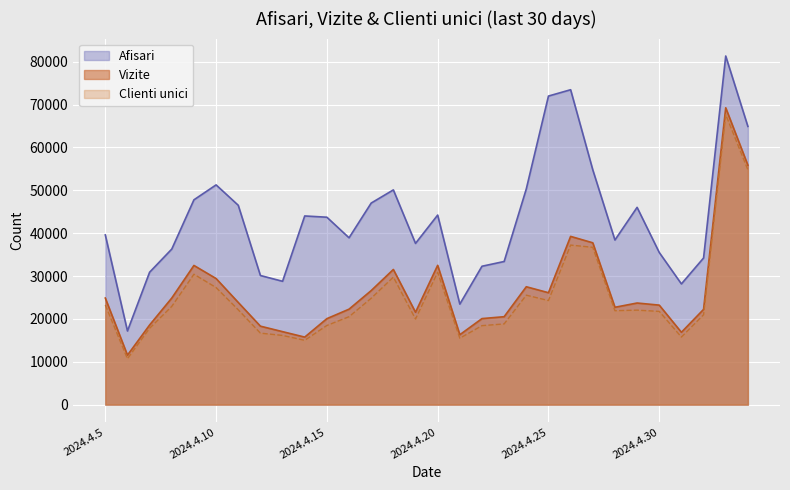

Which category has the highest value across all series?

2024.5.3